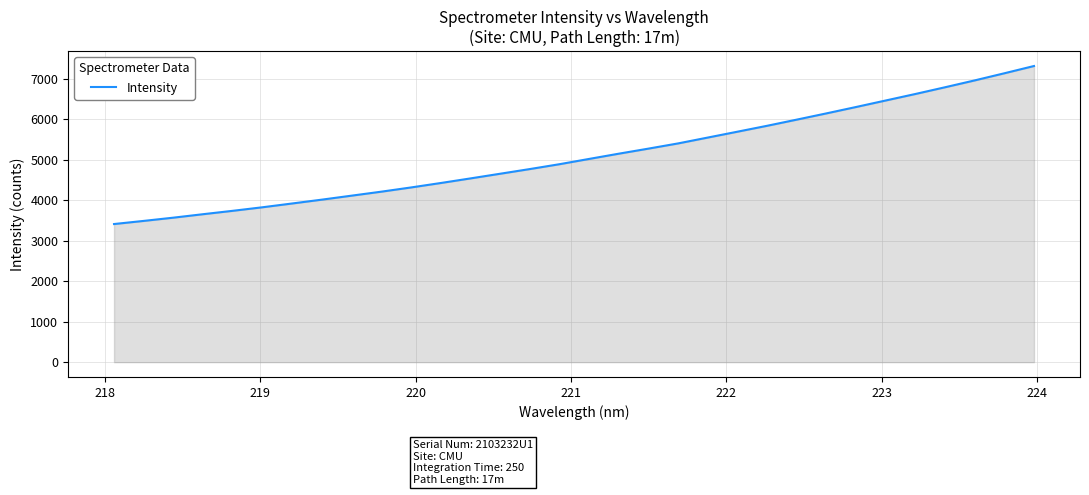

What is the difference between the maximum and minimum values?

3904.6